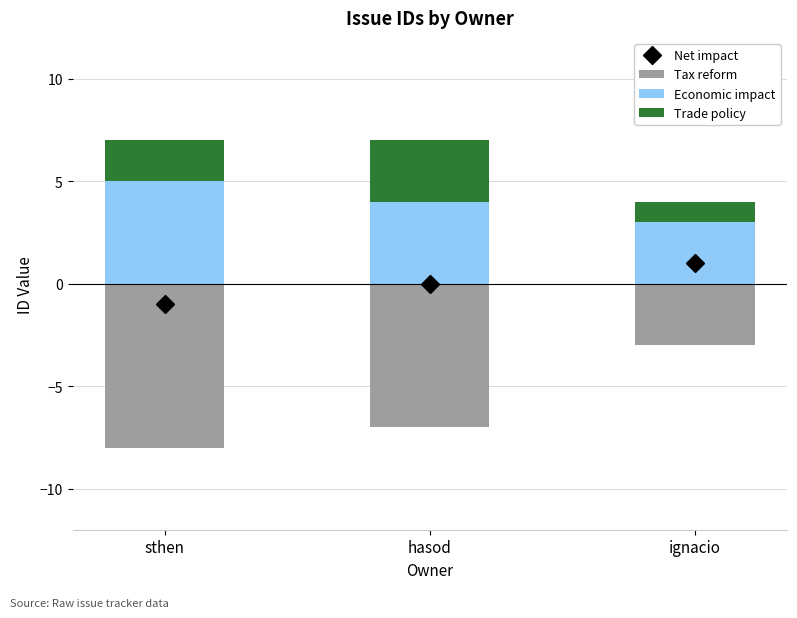

At which label does Net impact first exceed 0?

ignacio